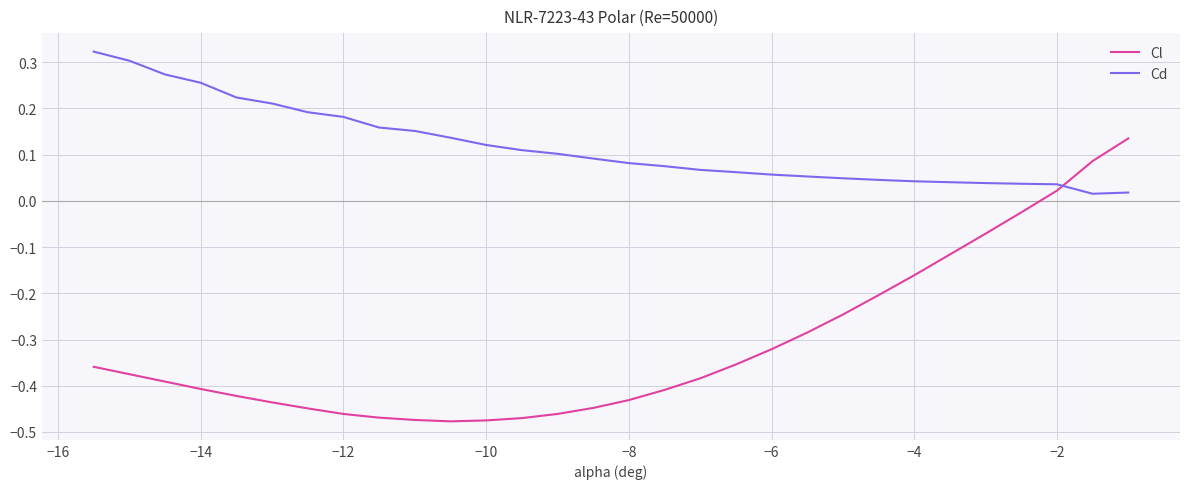

List the series in order of their overall mean, lowest first.

Cl, Cd